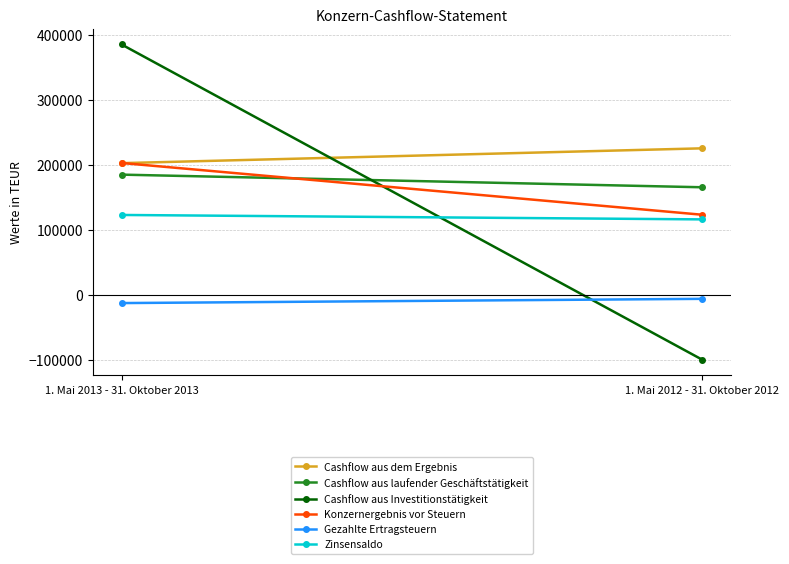

What is the label of the 2nd point from the left?

1. Mai 2012 - 31. Oktober 2012